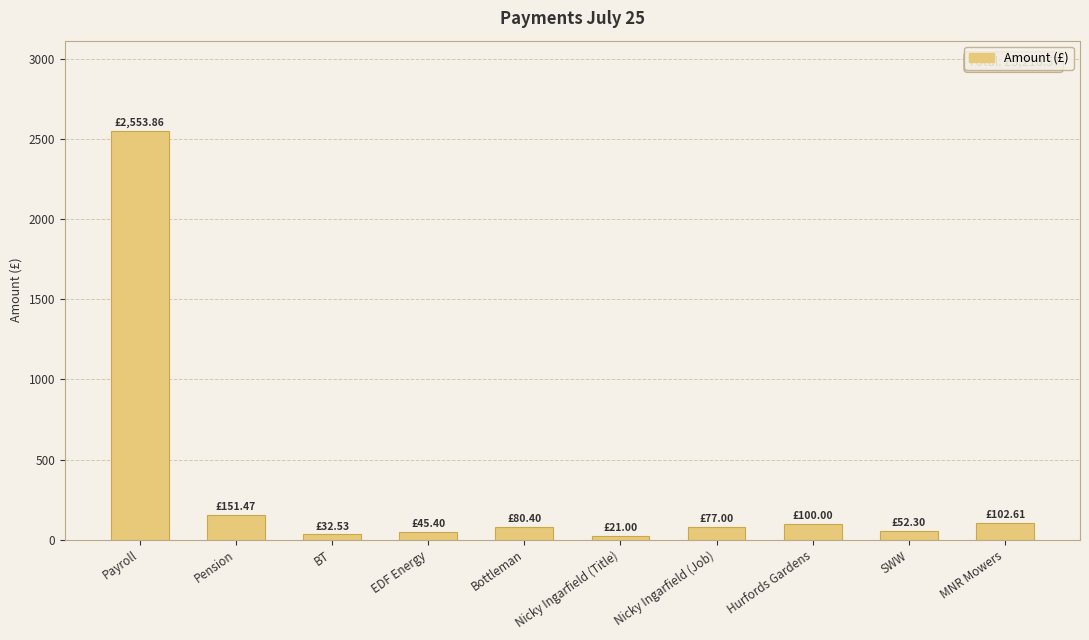

What is the average value?

321.7